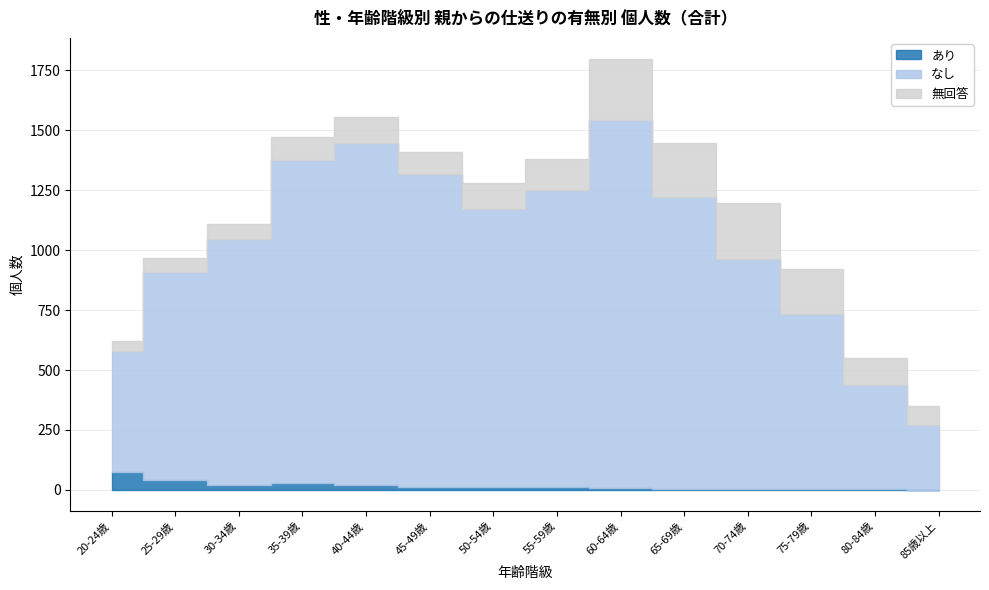

Does the chart have visible grid lines?

Yes